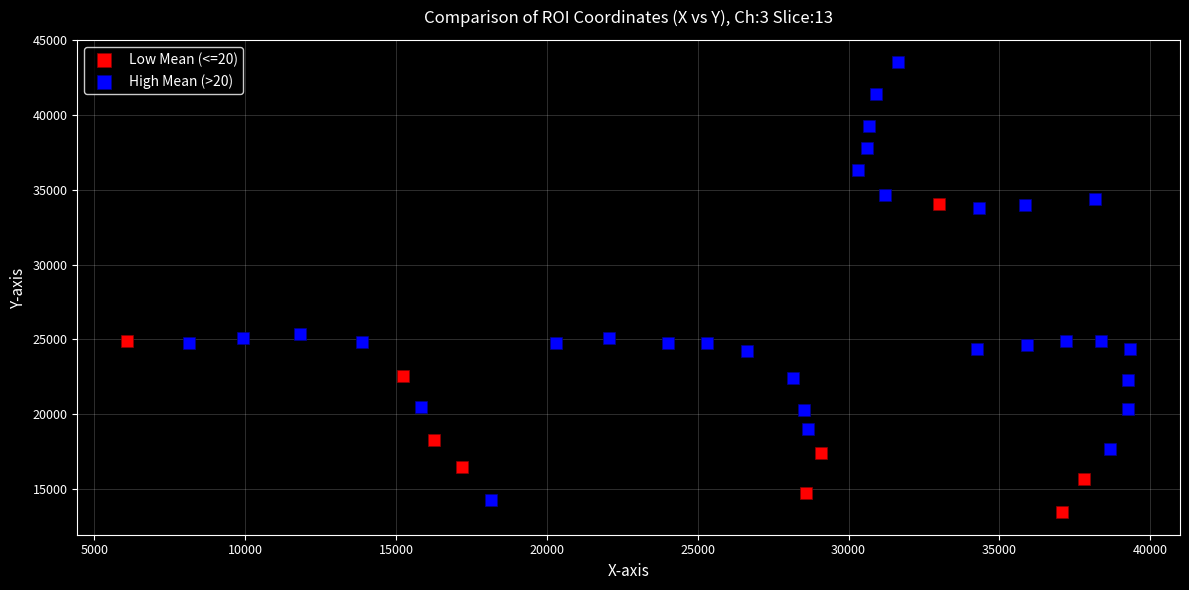

Which series has the widest spread of Y values?

High Mean (>20)